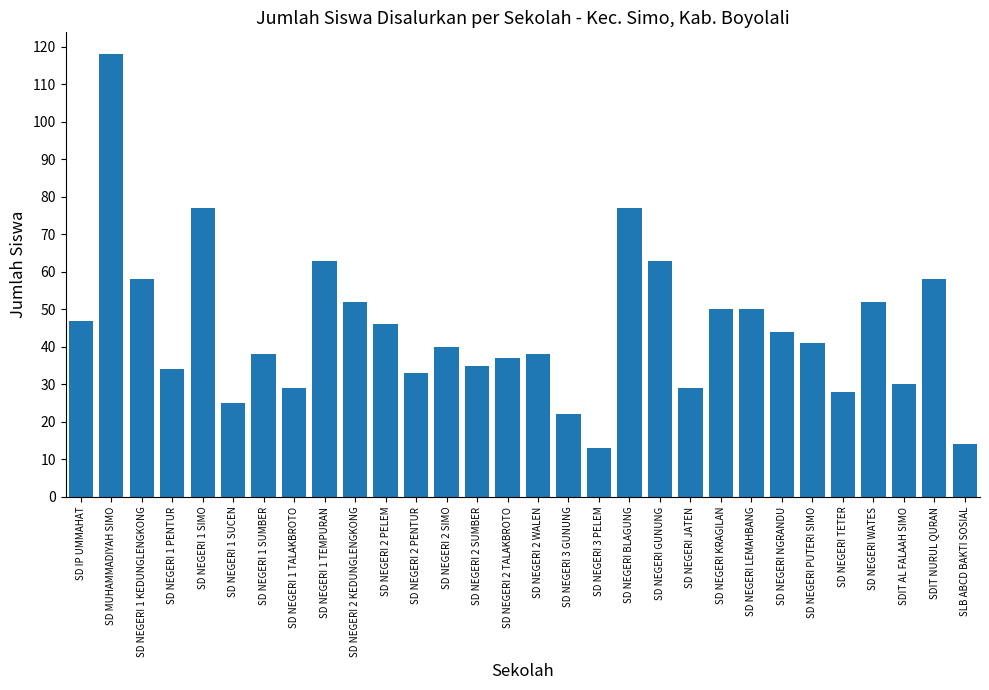

The value at SD NEGERI 1 SUCEN is 25. True or false?

True